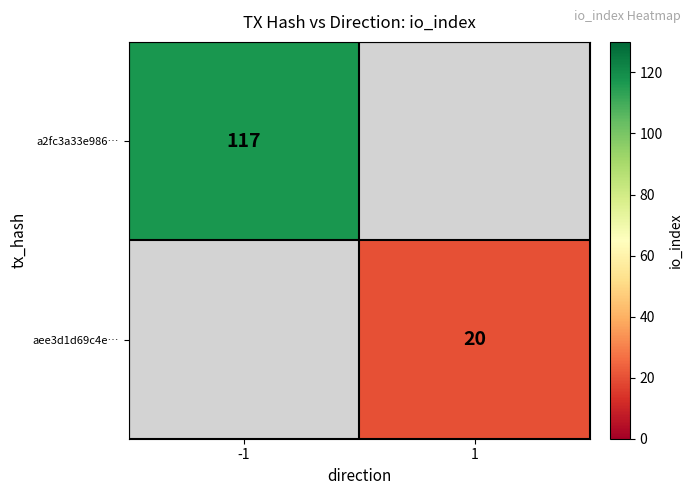

True or false: a2fc3a33e986… has a value of 185 at -1.

False